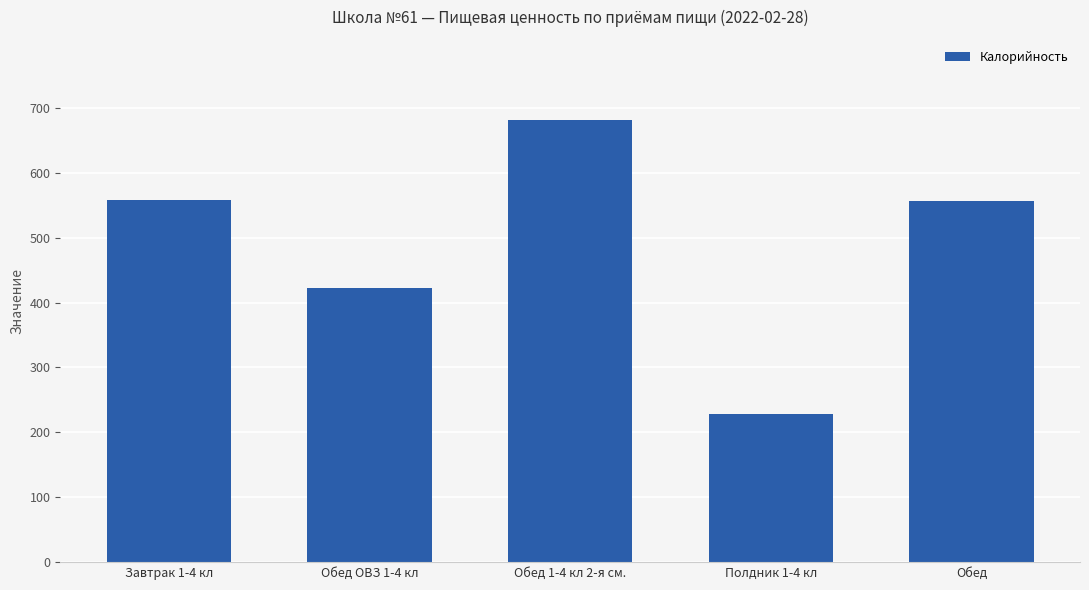

Which has a higher value, Завтрак 1-4 кл or Полдник 1-4 кл?

Завтрак 1-4 кл